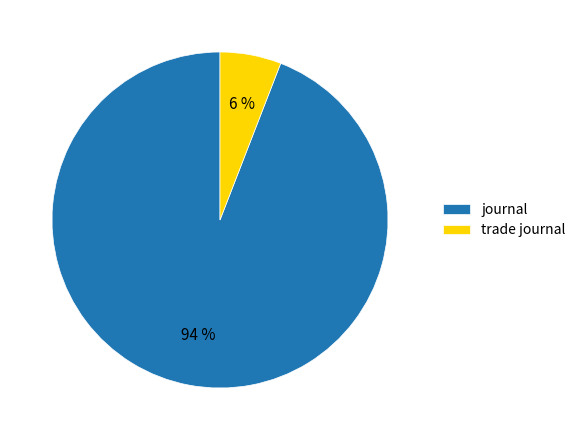

Which has a higher value, journal or trade journal?

journal